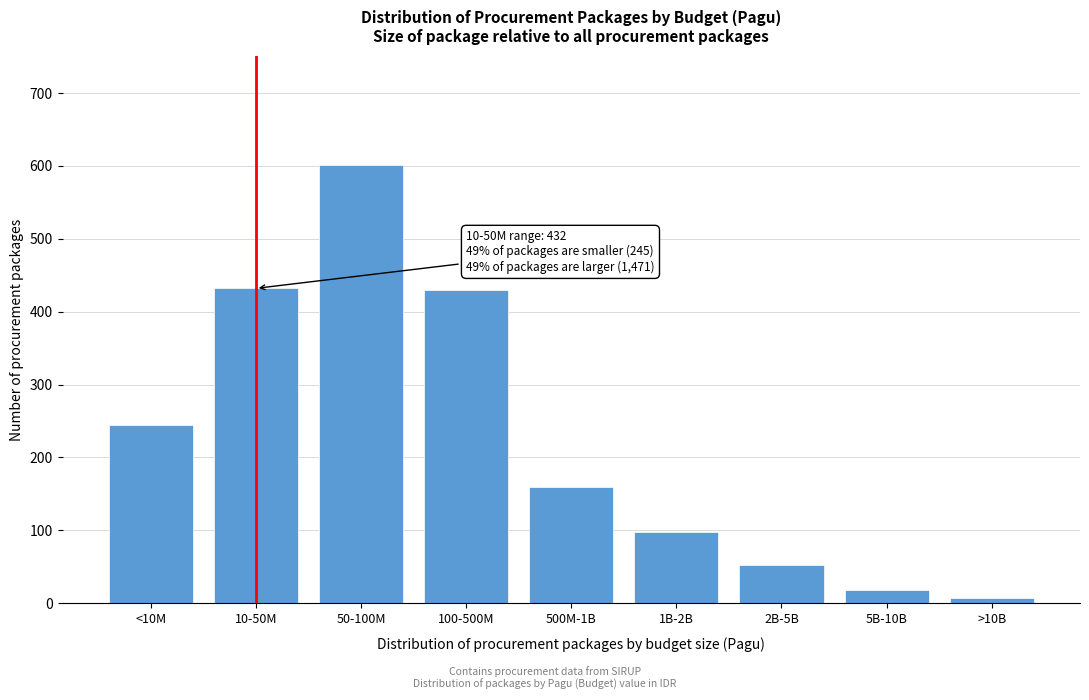

What is the change in value from 10-50M to 2B-5B?

-380